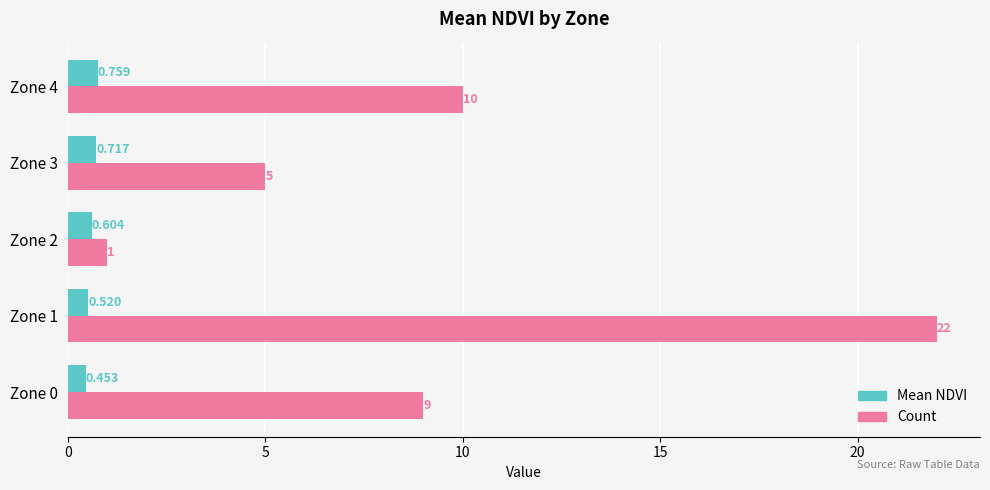

Which series changed the most between Zone 2 and Zone 4?

Count